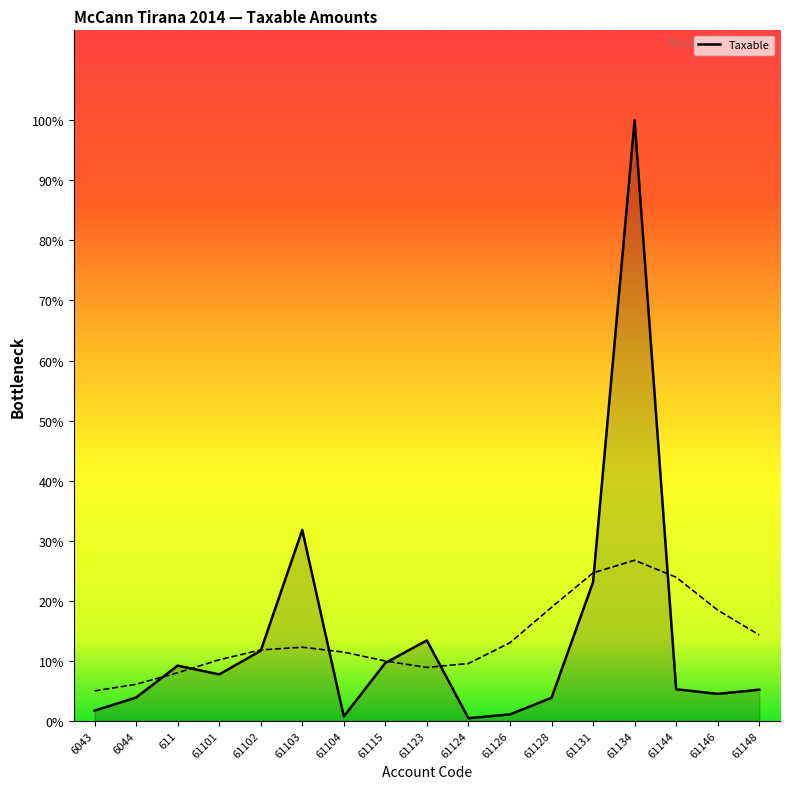

Which label corresponds to the smallest value in the chart?

61124